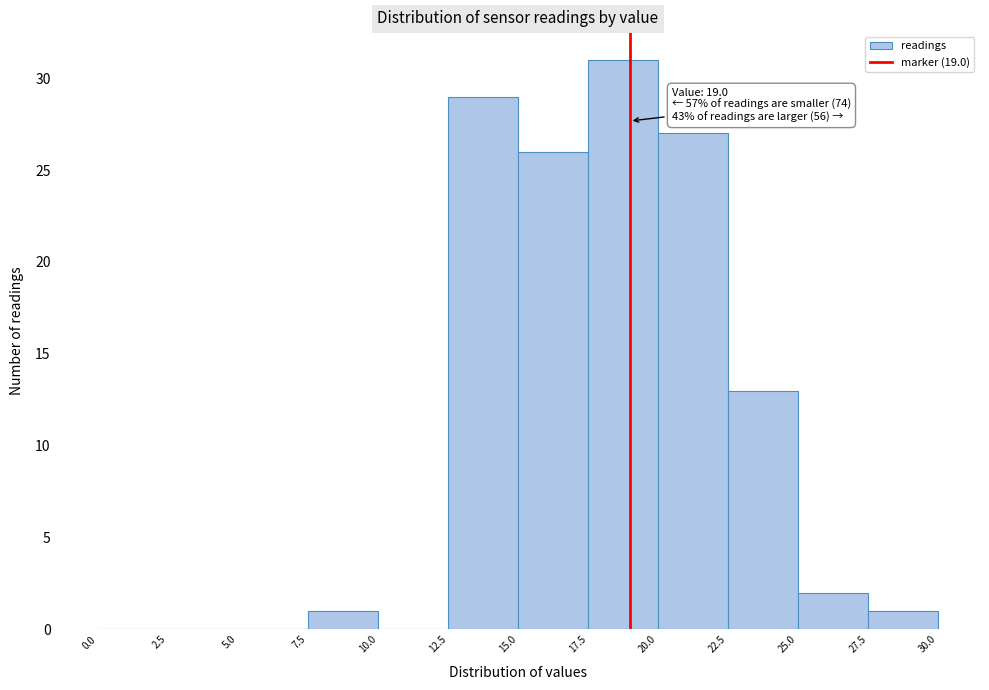

Over which range of the x-axis is the bar tallest?

17.5 to 20.0